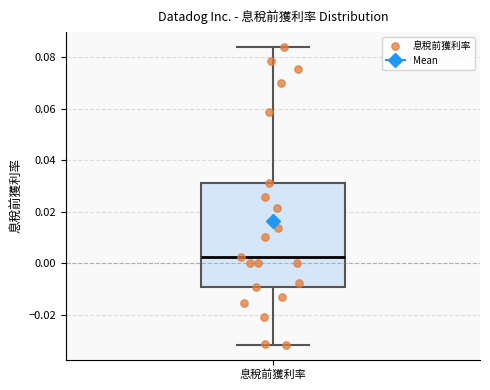

Transcribe this box plot: give where the median line is, the range the box spans, and where the two whiskers end, as read against the y-axis. The values are not printed on the chart, so give them approximately, as read against the axis.

median 0.002, box -0.010 to 0.032, whiskers -0.032 to 0.084